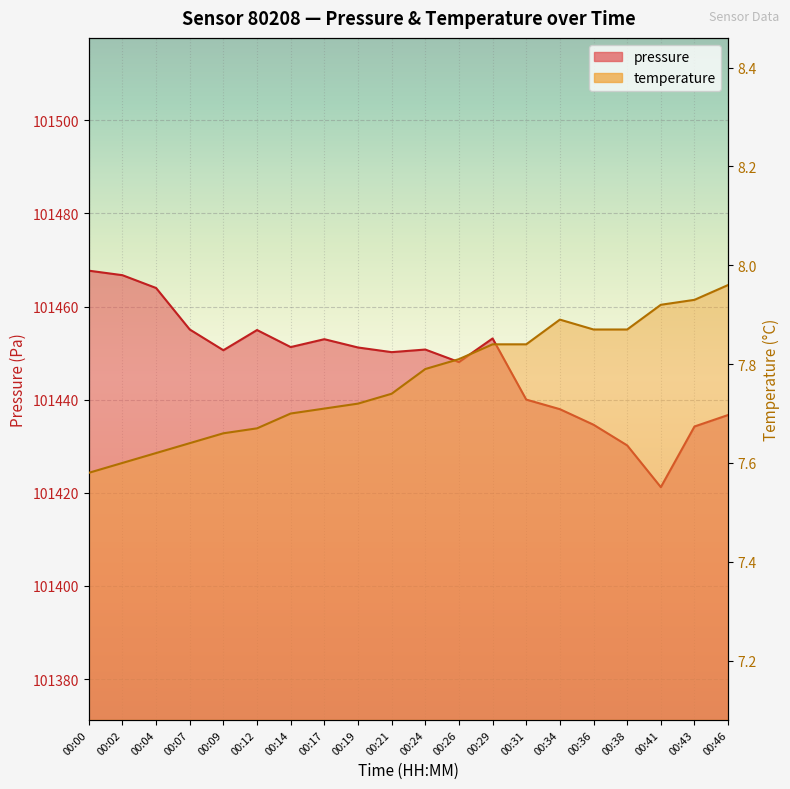

Rank the series at 00:43 from highest to lowest value.

pressure, temperature